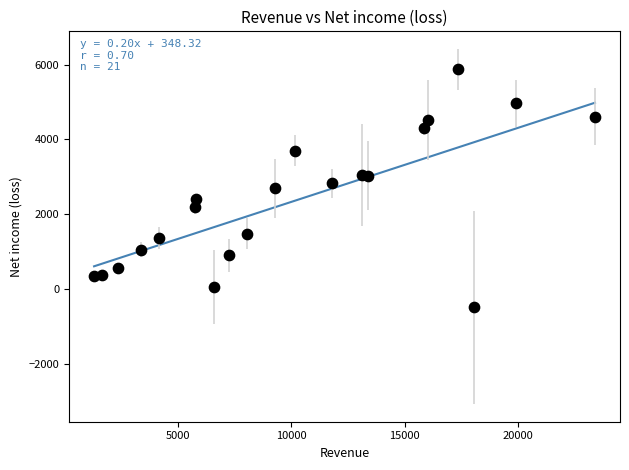

What is the range of Y values (max minus min)?

6366